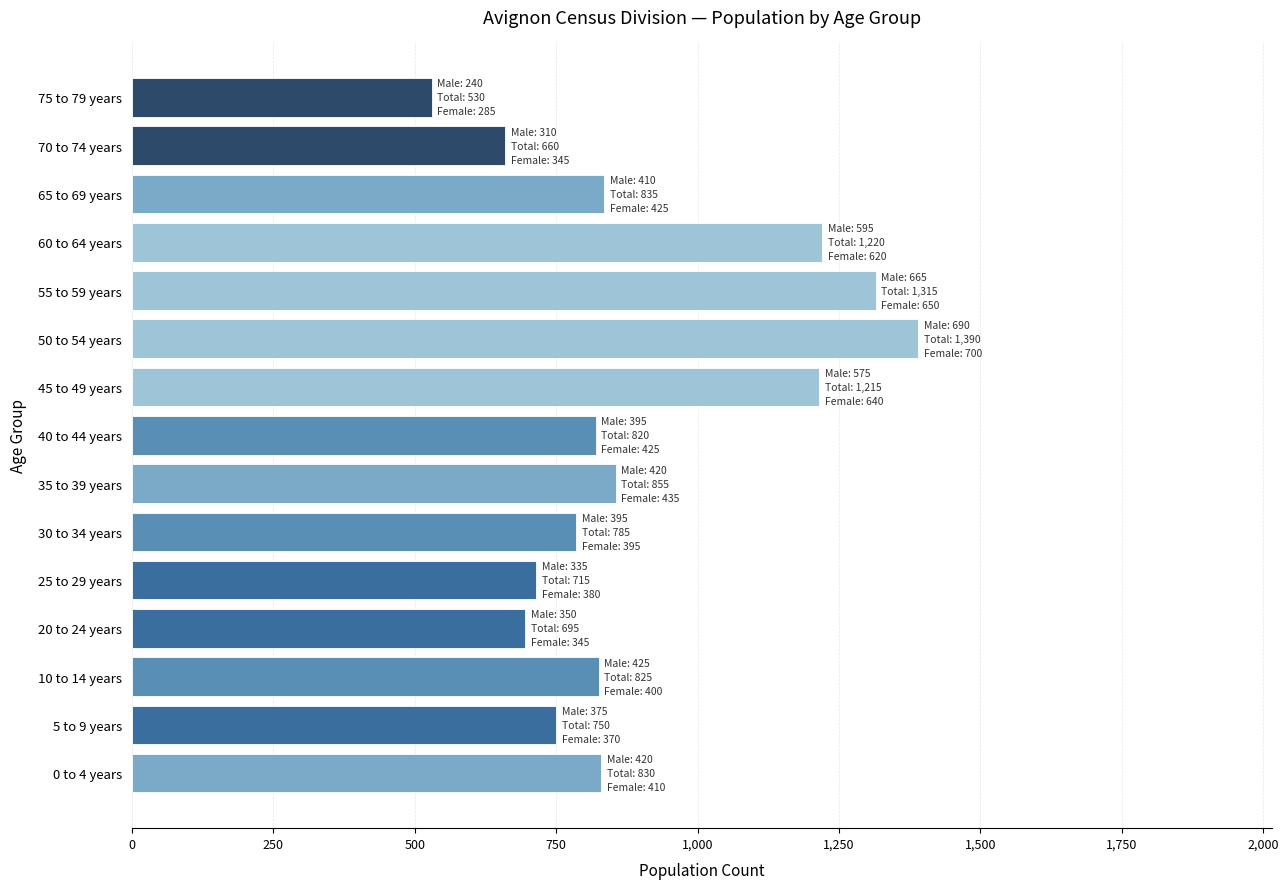

The chart shows a value of 175 at 65 to 69 years. True or false?

False